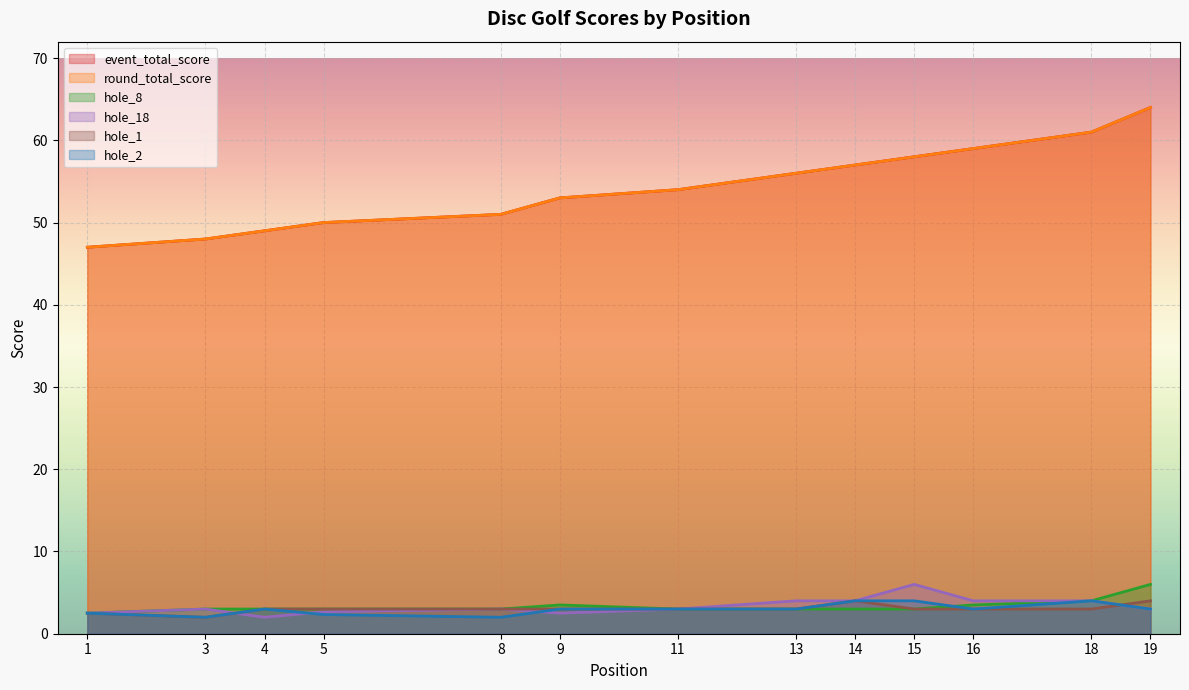

What is the highest value of the hole_8 series?

6.0